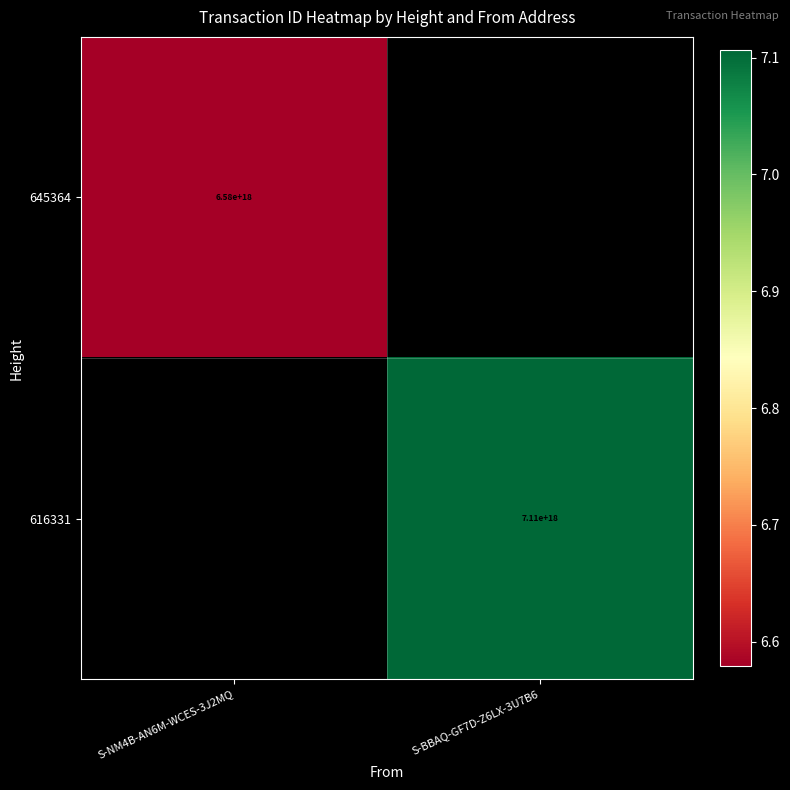

At how many categories does at least one series exceed 130252893127386080?

2